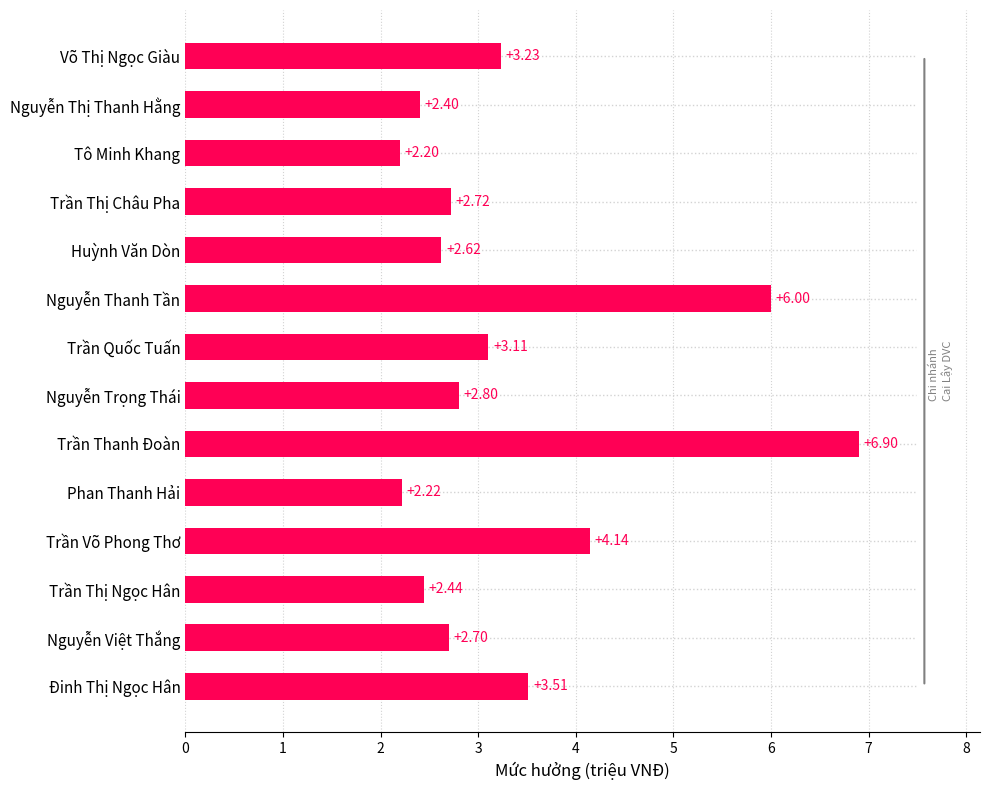

Approximately how many times larger is the value at Nguyễn Thanh Tần compared to Nguyễn Trọng Thái?

2.1